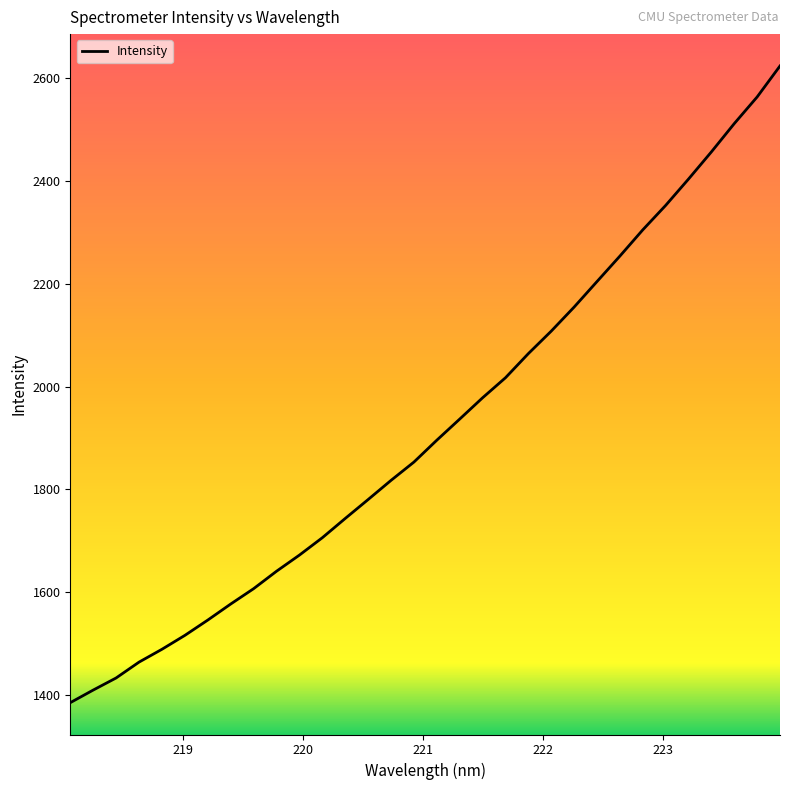

What is the minimum value shown in the chart?

1384.7